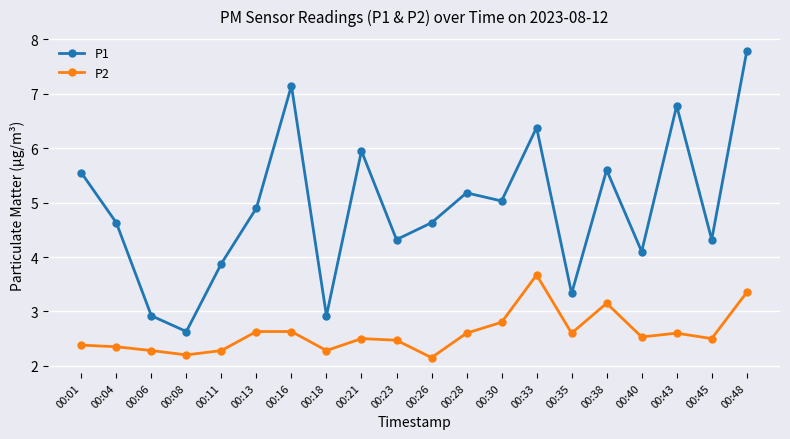

In P1, how many points are lower than both neighbors (excluding endpoints)?

7